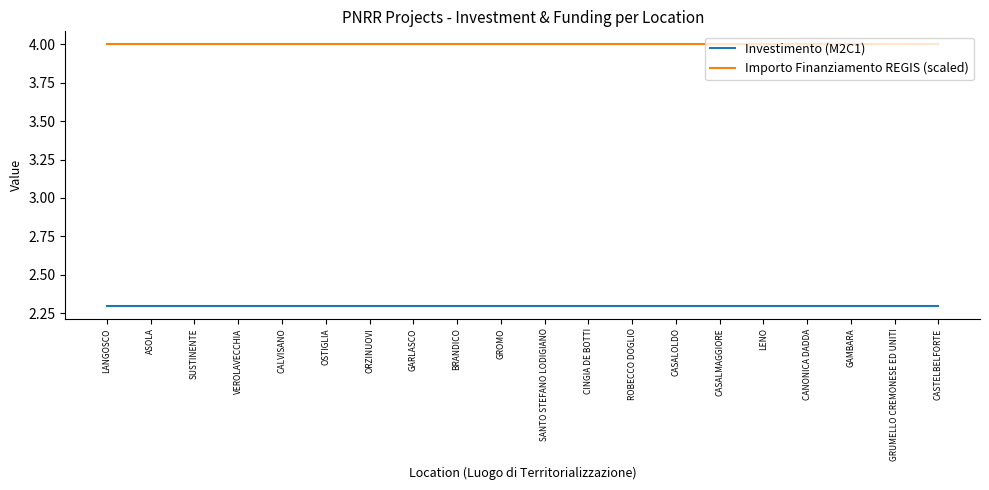

What position from the left is VEROLAVECCHIA?

4